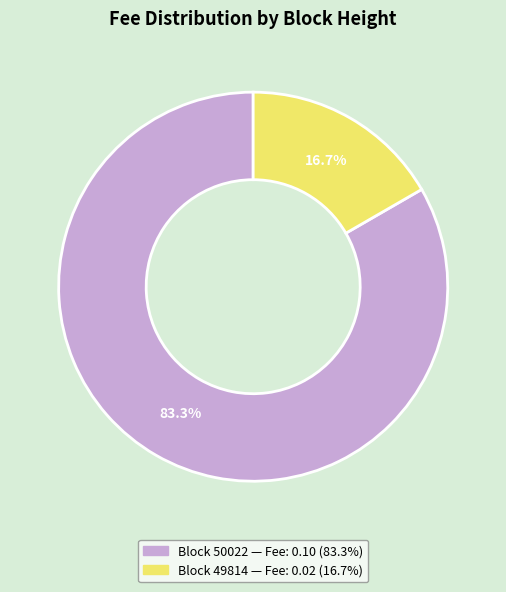

Does any single category account for the majority?

Yes